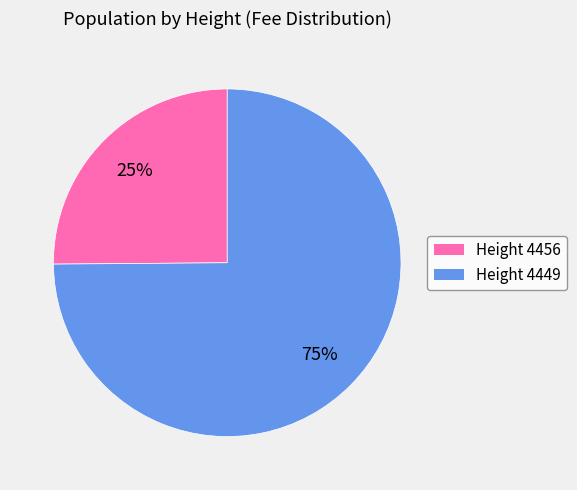

To the nearest percent, what is the difference between the largest and smallest slice percentages?

50%